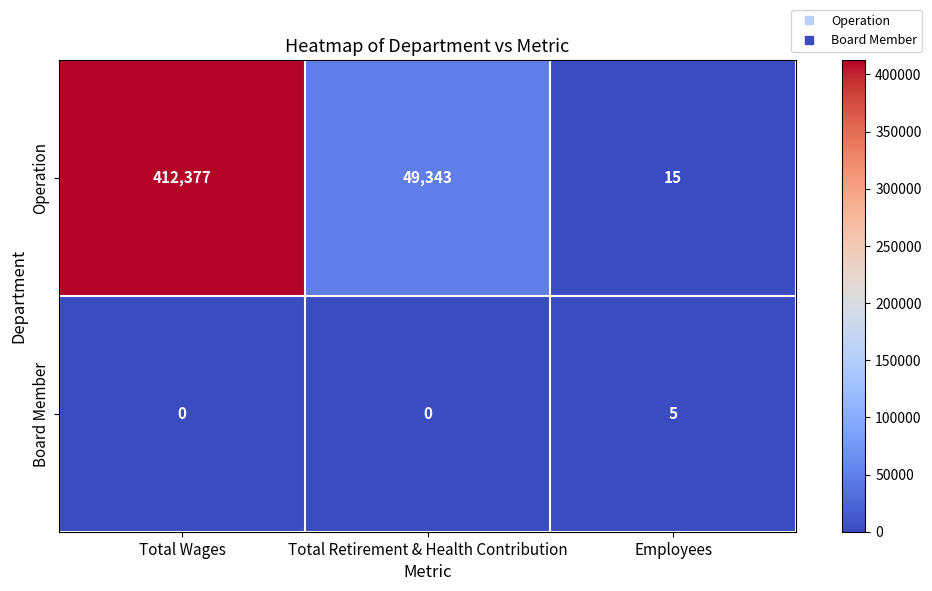

The Operation series shows 16490 at Total Retirement & Health Contribution. True or false?

False